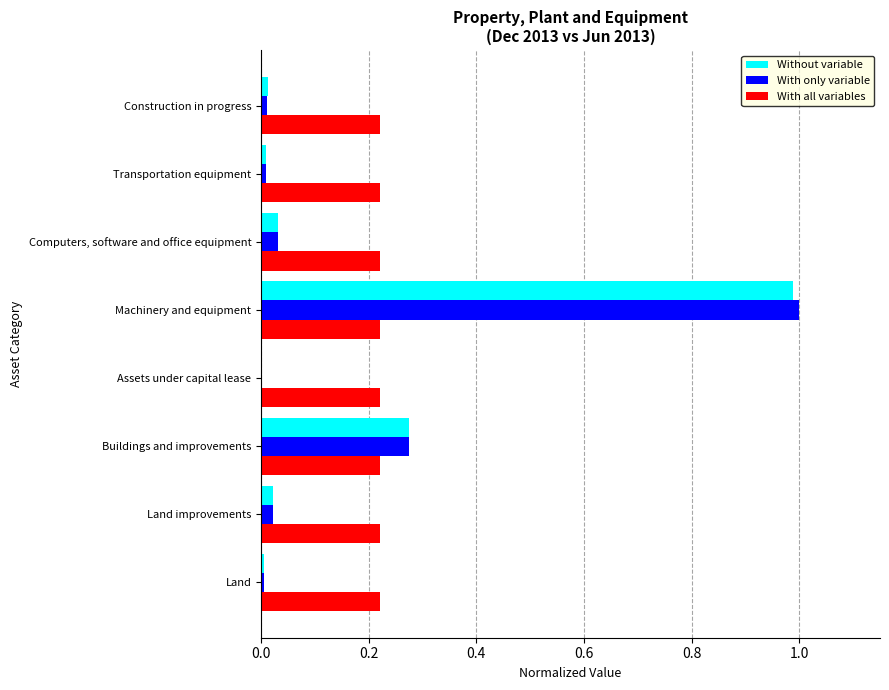

The Without variable series shows 0.0 at Land improvements. True or false?

True